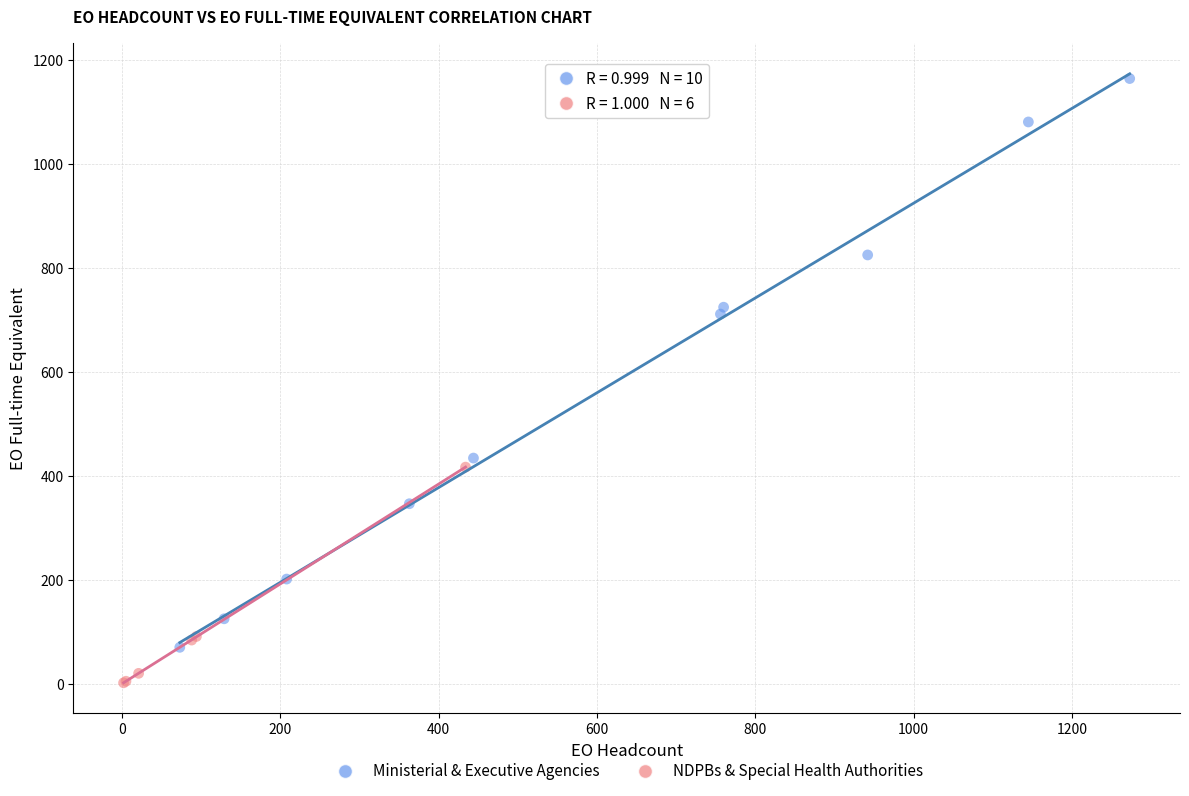

Which series has the widest spread of Y values?

Ministerial & Executive Agencies